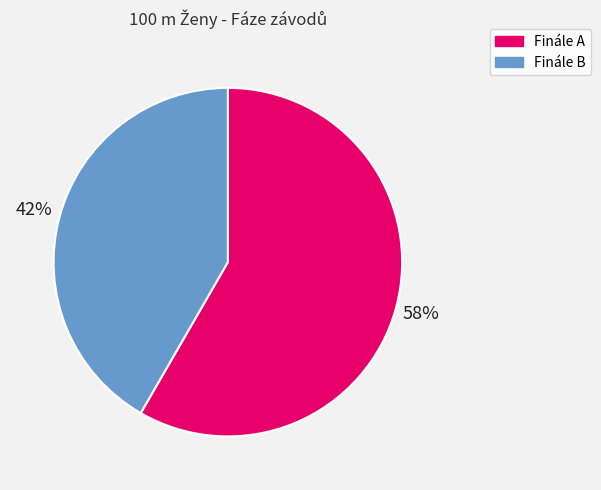

Is the sum of Finále A and Finále B greater than half?

Yes